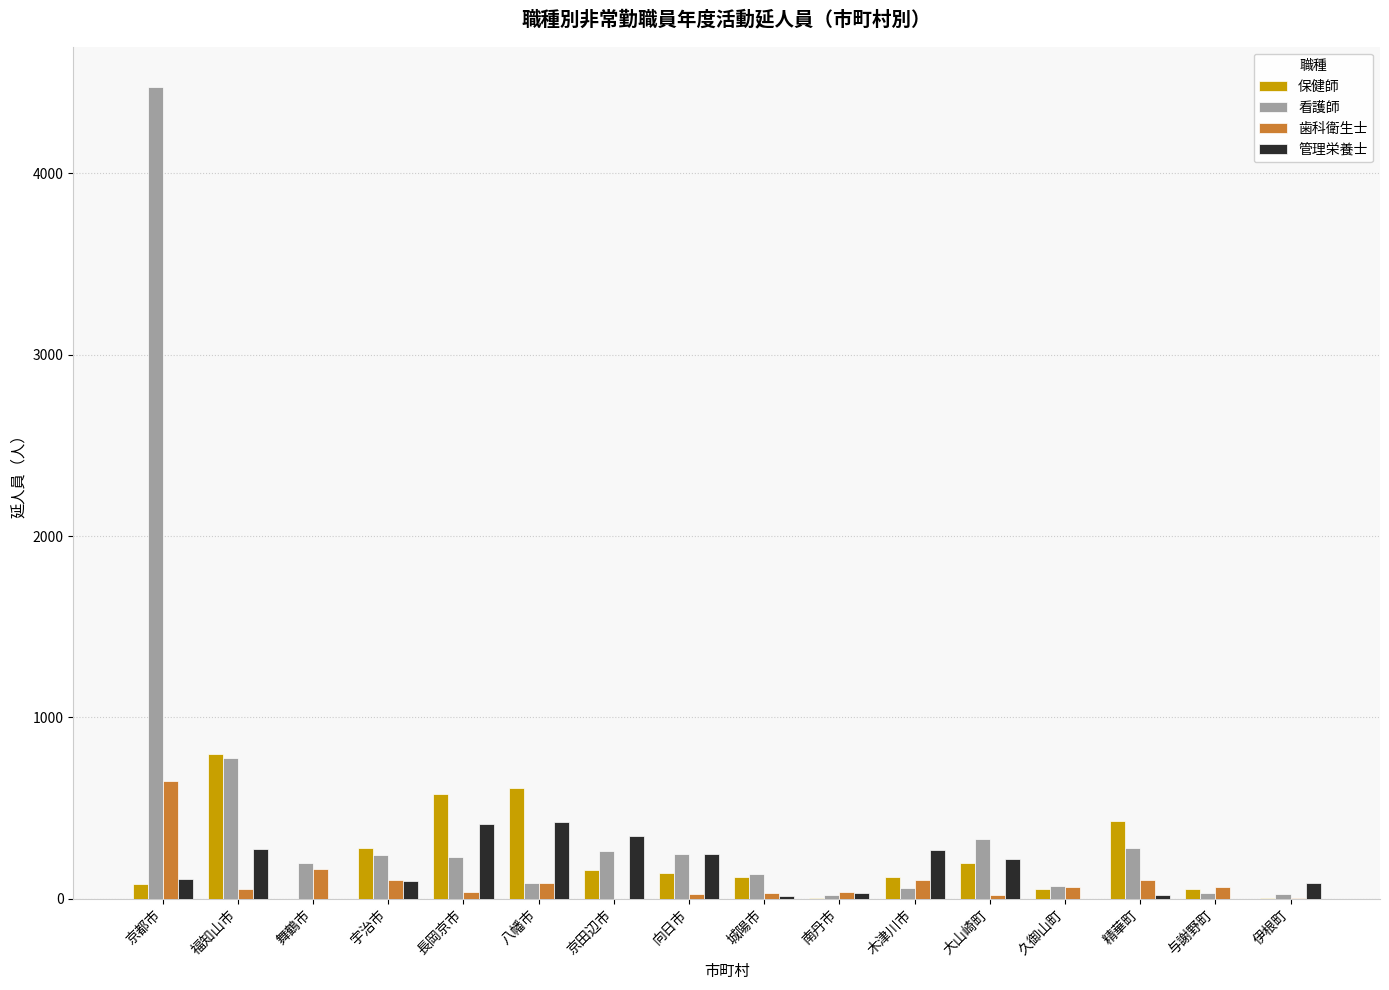

How many categories are shown in the chart?

16